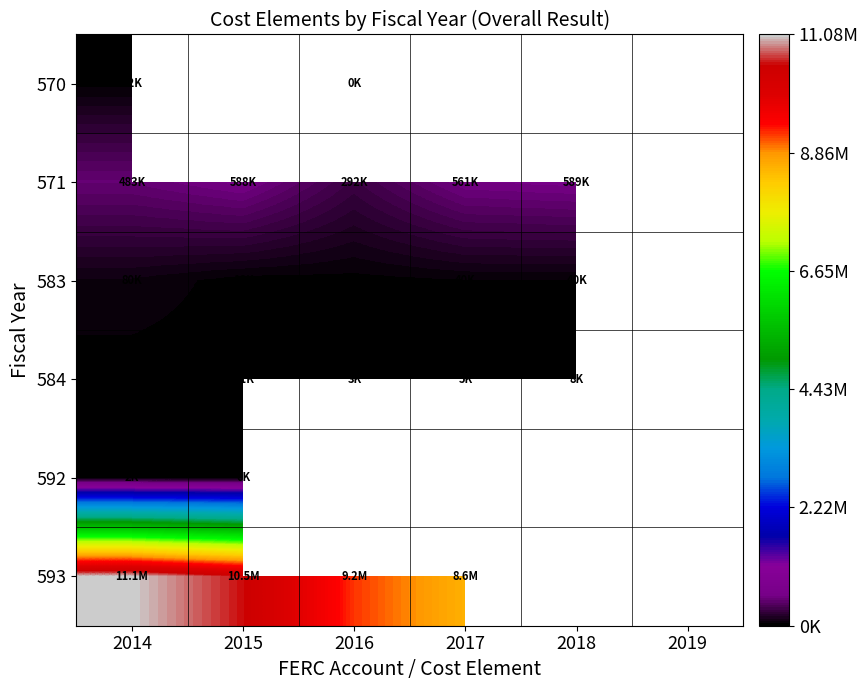

Where is 571 nearest to the value 440505?

2014